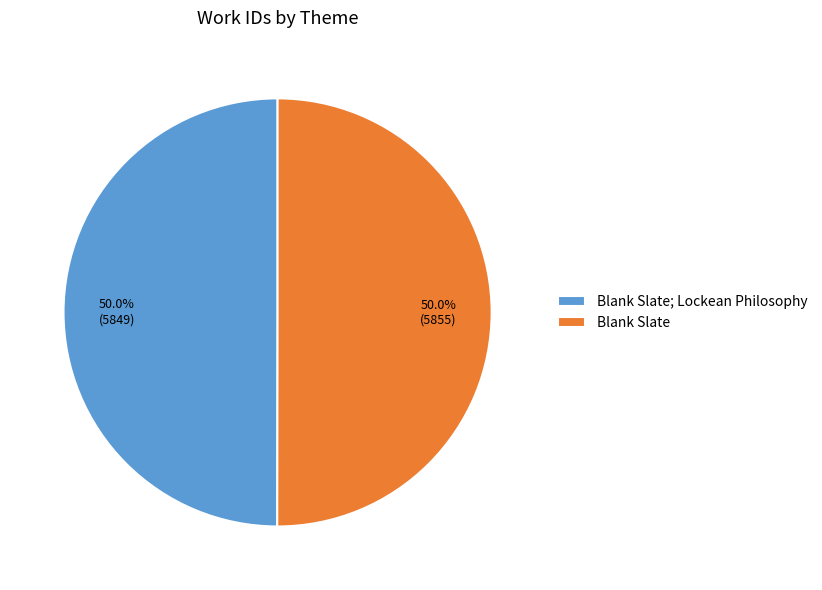

What percentage is the Blank Slate slice, to the nearest percent?

50%